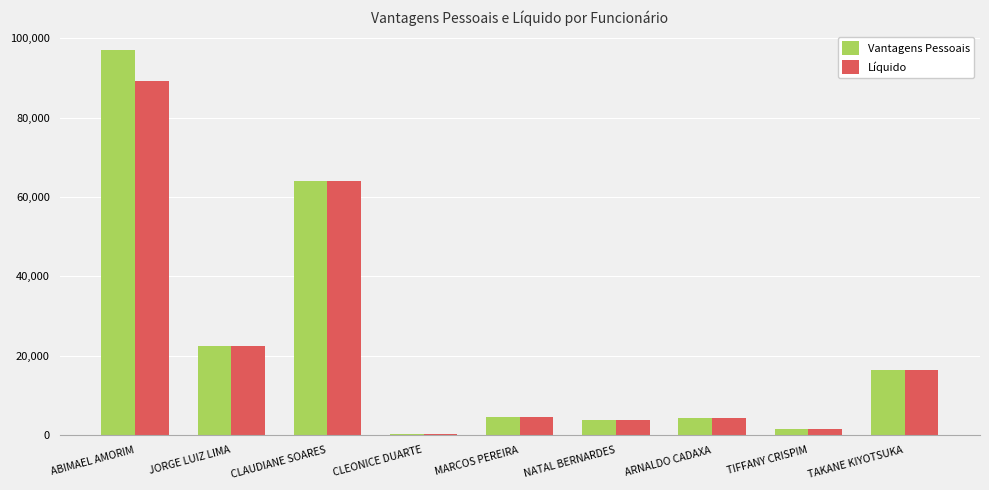

True or false: Vantagens Pessoais has a value of 152711.4 at ABIMAEL AMORIM.

False